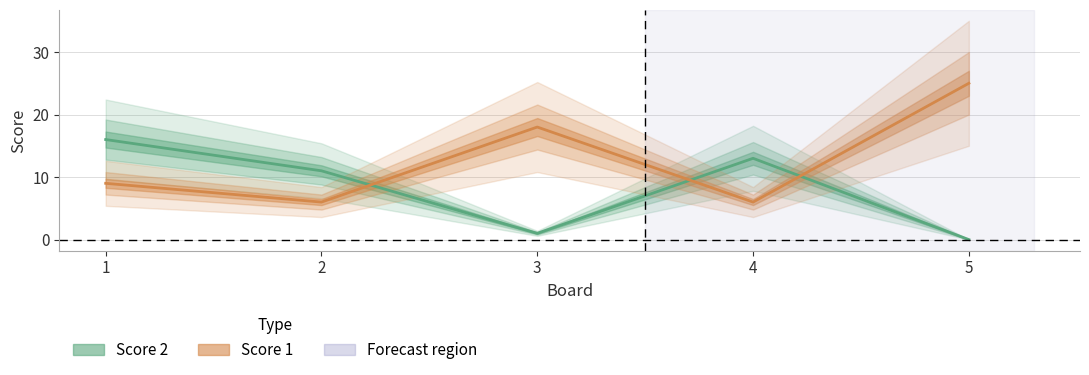

List the series in order of their peak value, highest first.

Score 1, Score 2